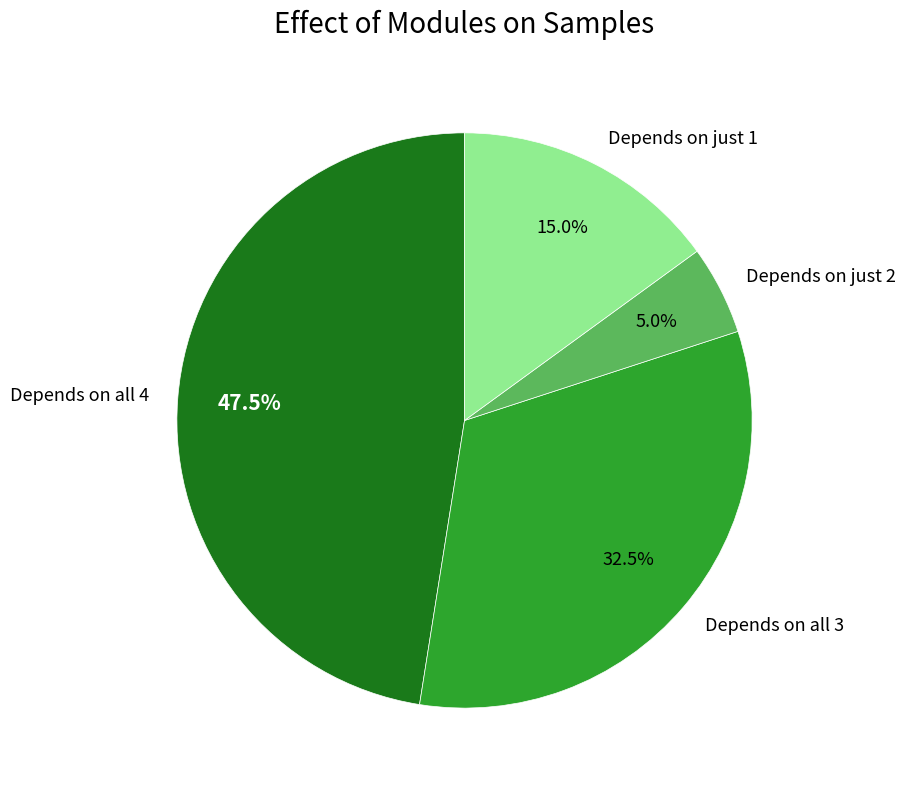

Does any single category account for the majority?

No